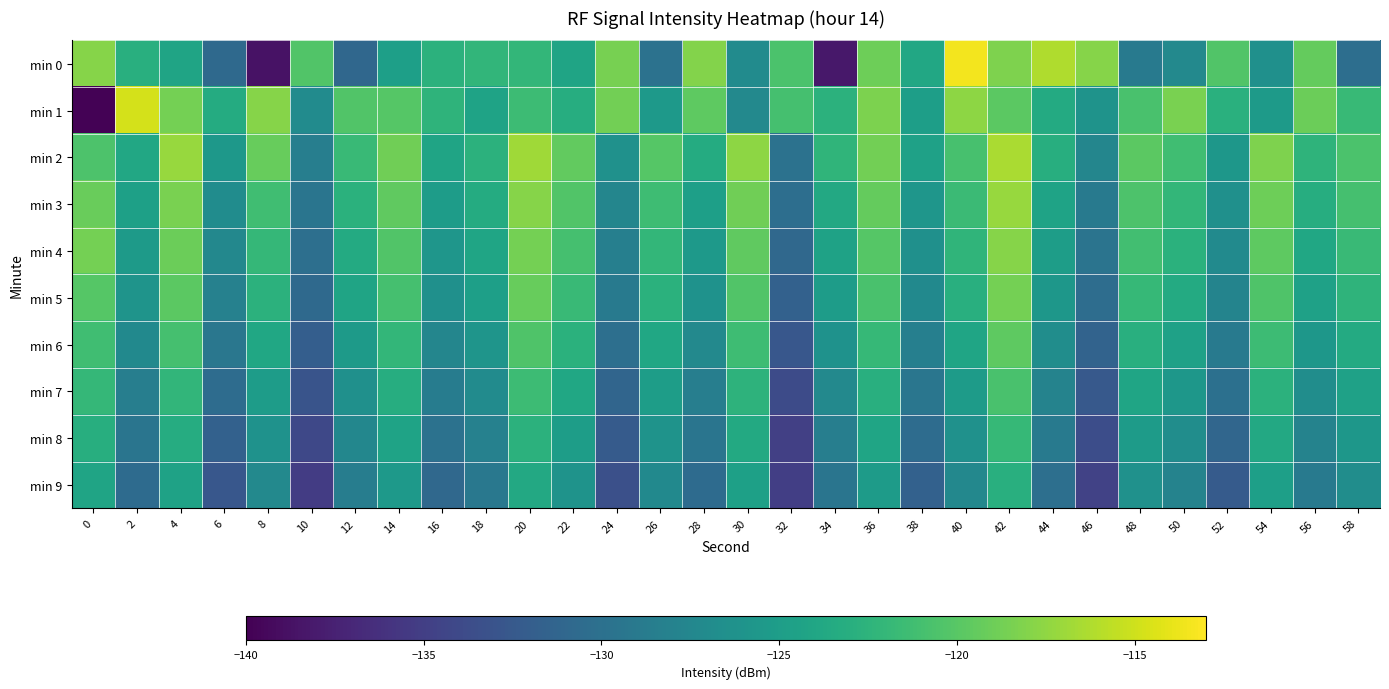

What is the spread (max minus min) of values at 38?

7.7